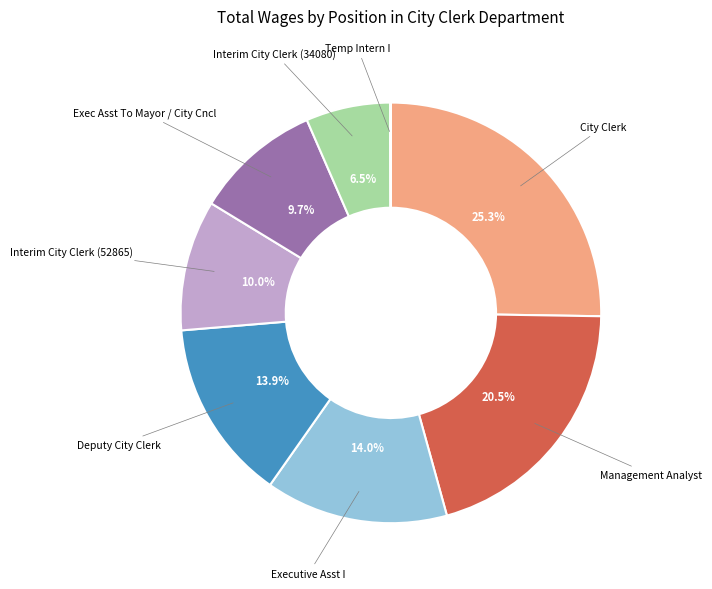

Is there any slice that represents more than half of the pie?

No